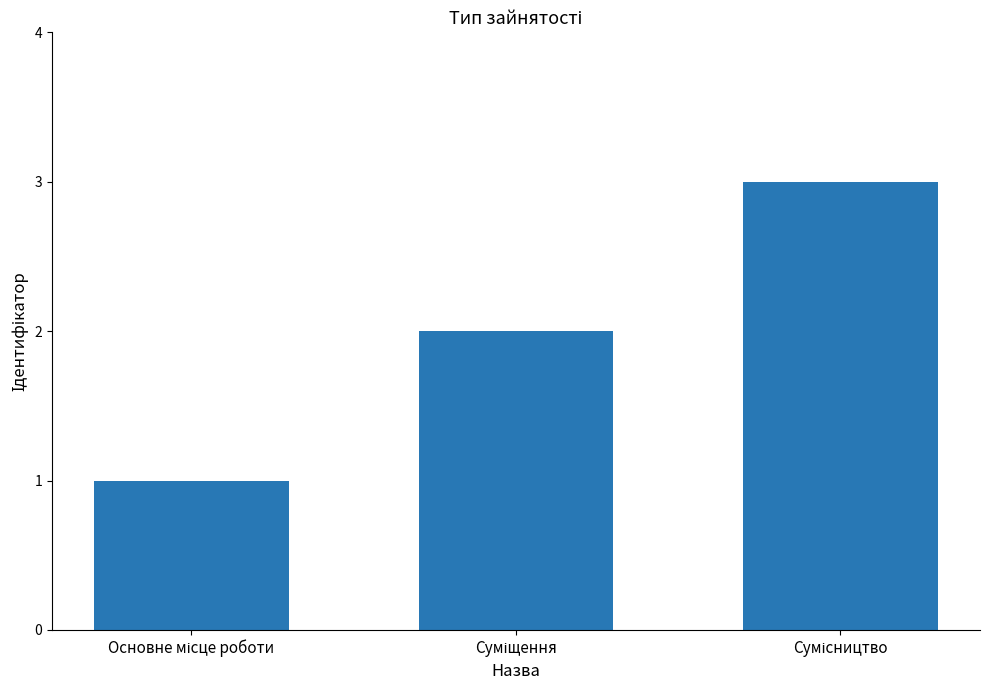

What is the sum of all values?

6